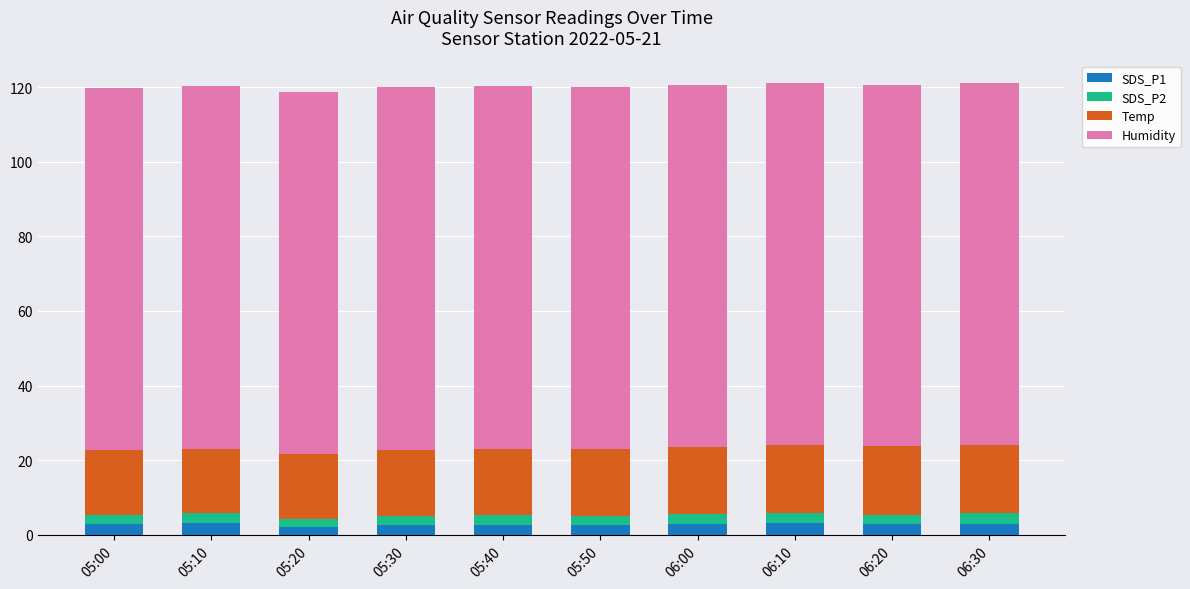

What are all the series names shown in the legend?

SDS_P1, SDS_P2, Temp, Humidity